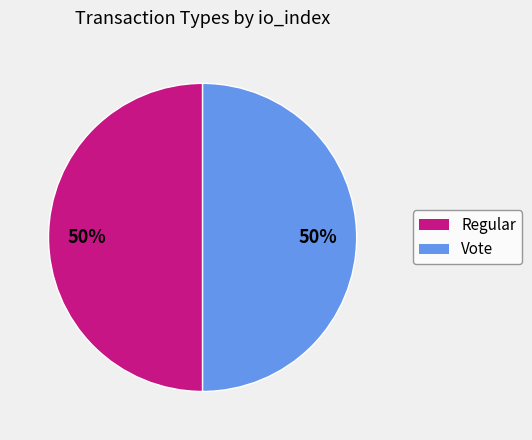

To the nearest percent, what portion does Vote represent?

50%